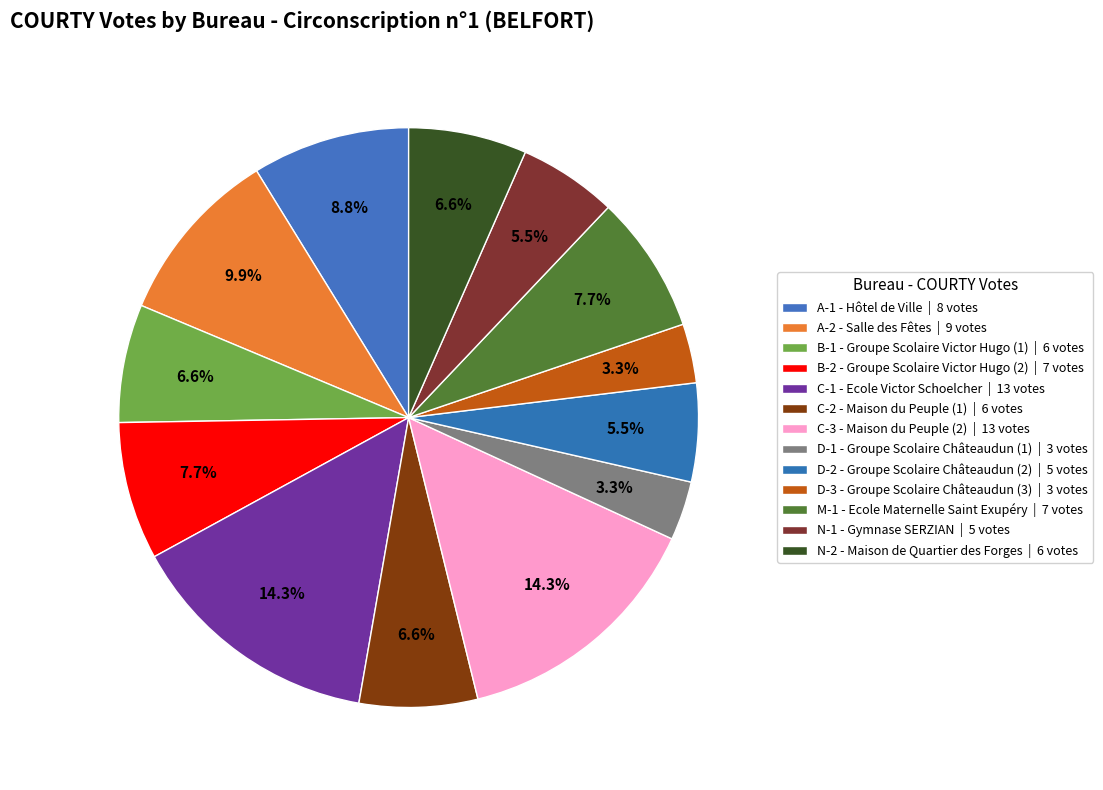

To the nearest percent, what percentage of the pie is C-3 - Maison du Peuple (2)?

14%